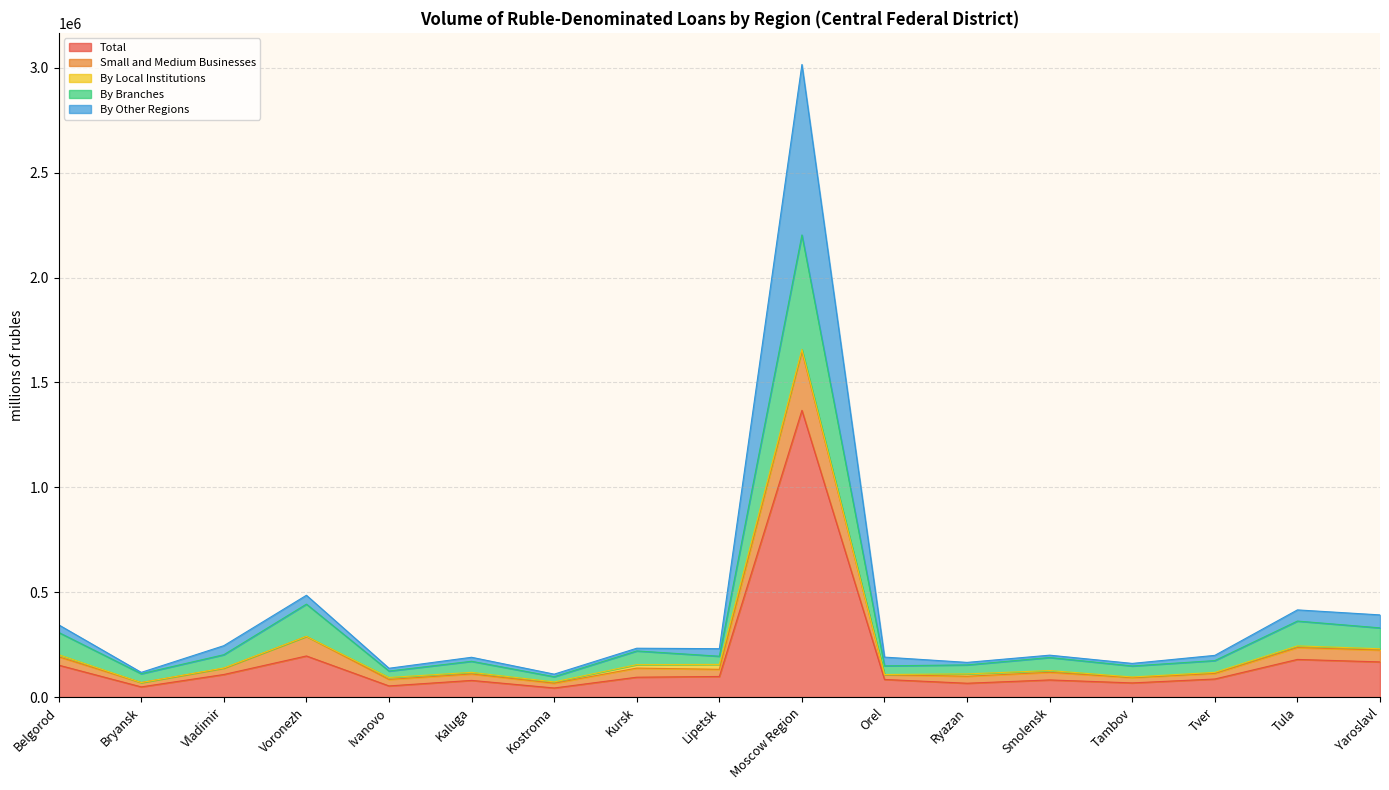

What is the minimum value shown in the chart?

43422